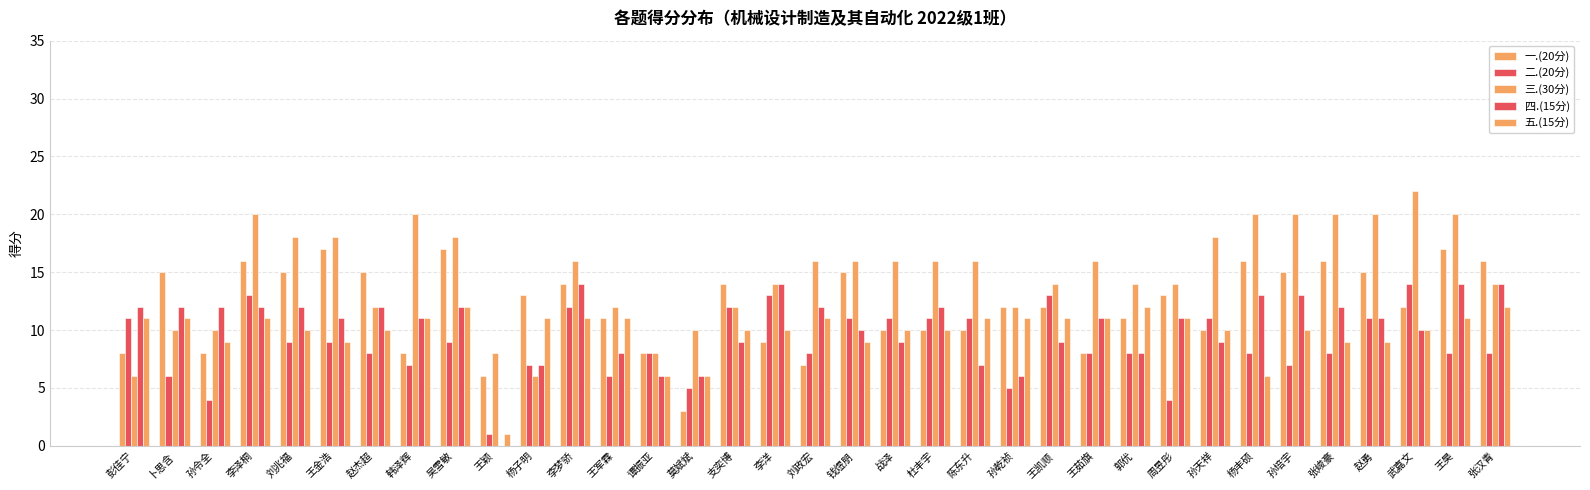

Which label corresponds to the largest value in the chart?

武嘉文